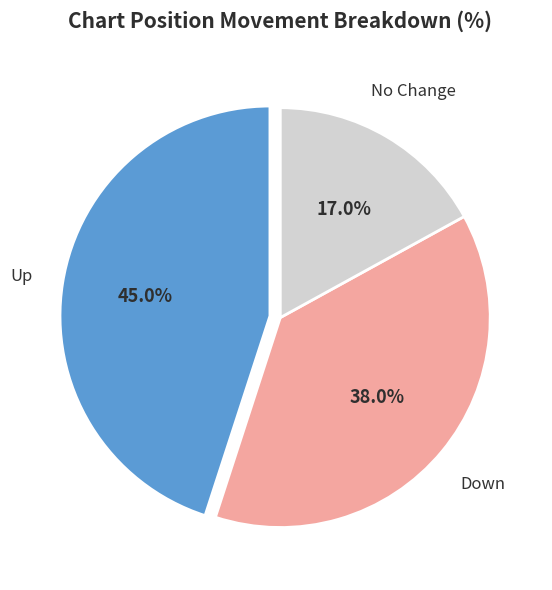

How many segments does this pie chart have?

3